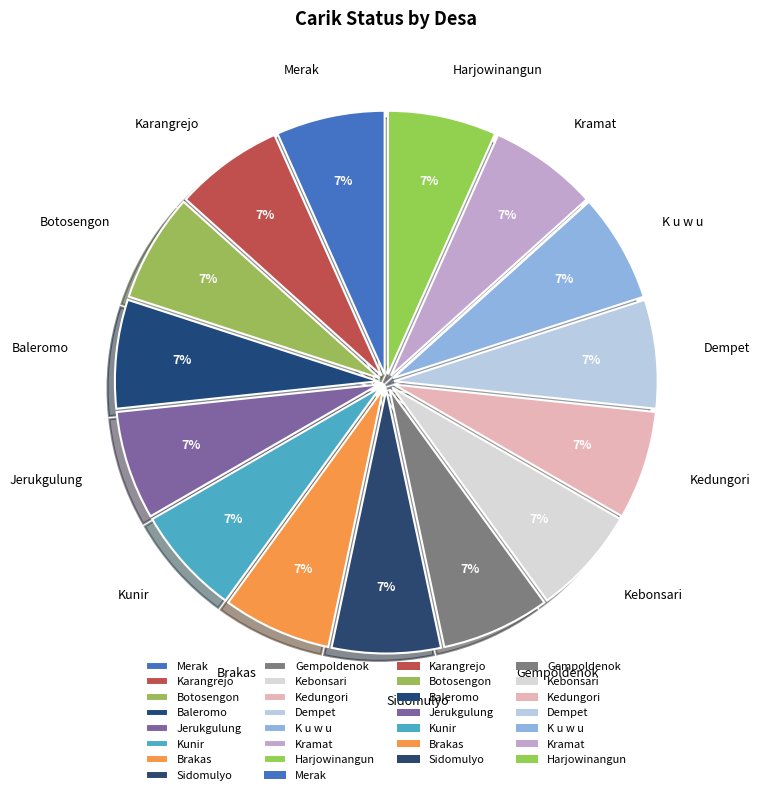

True or false: Kedungori accounts for 1% of the total.

False